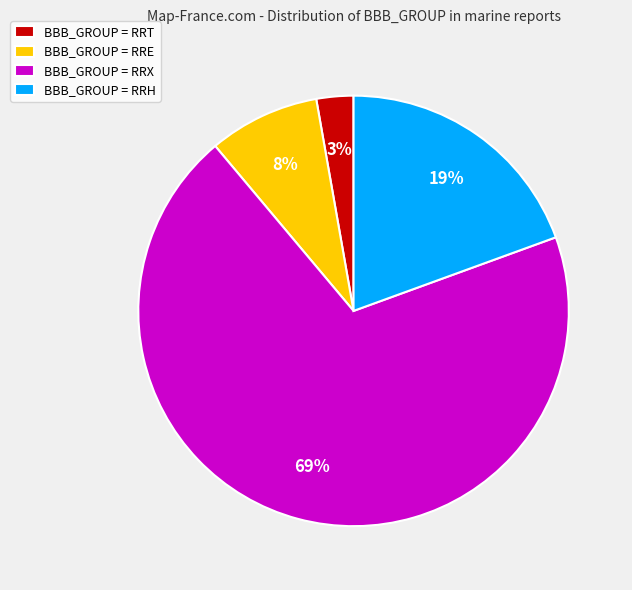

Which slice represents more than half of the pie?

BBB_GROUP = RRX